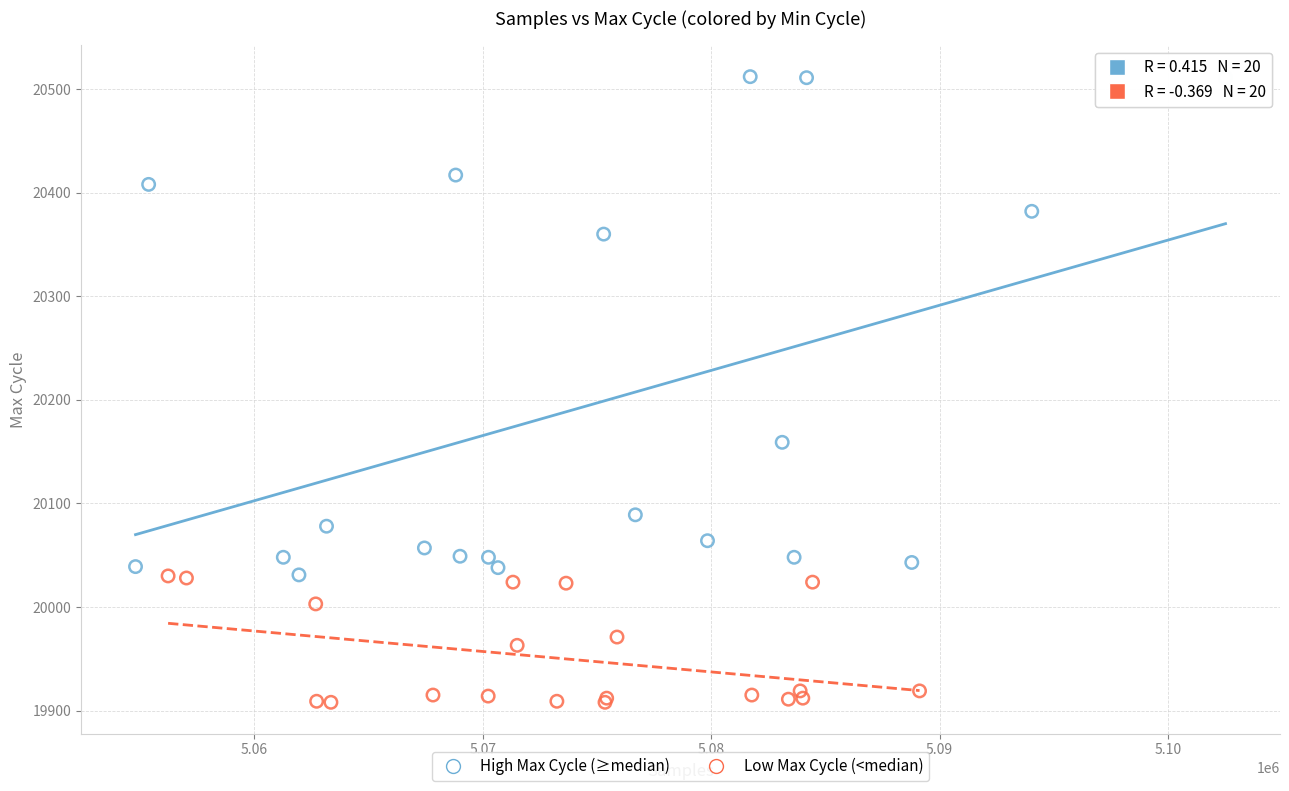

Which series has the widest spread of Y values?

High Max Cycle (≥median)